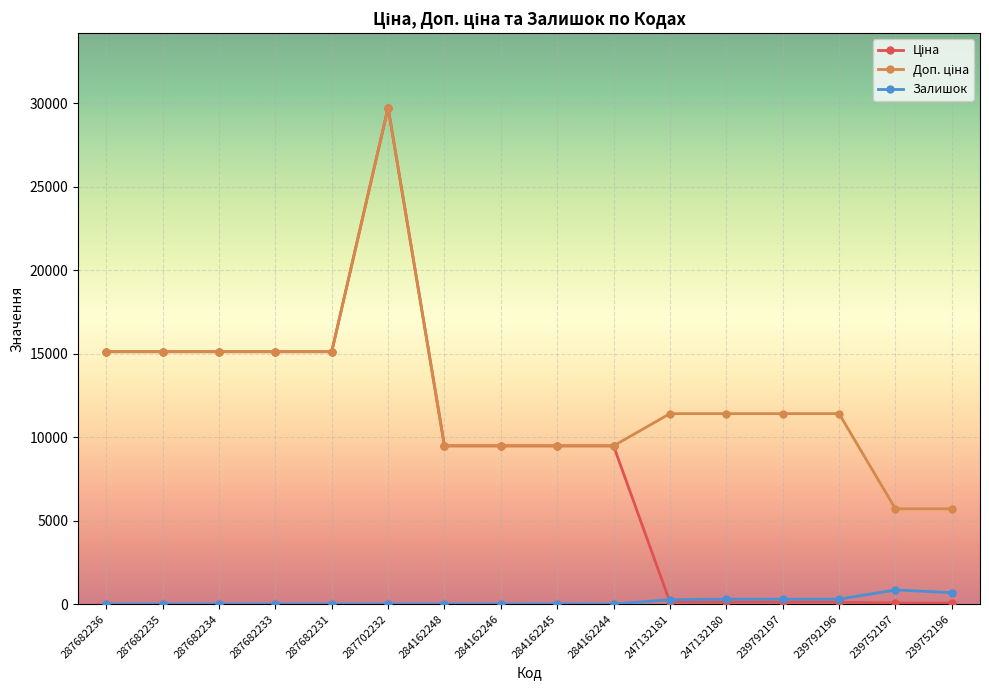

What is the maximum value for Залишок?

845.0